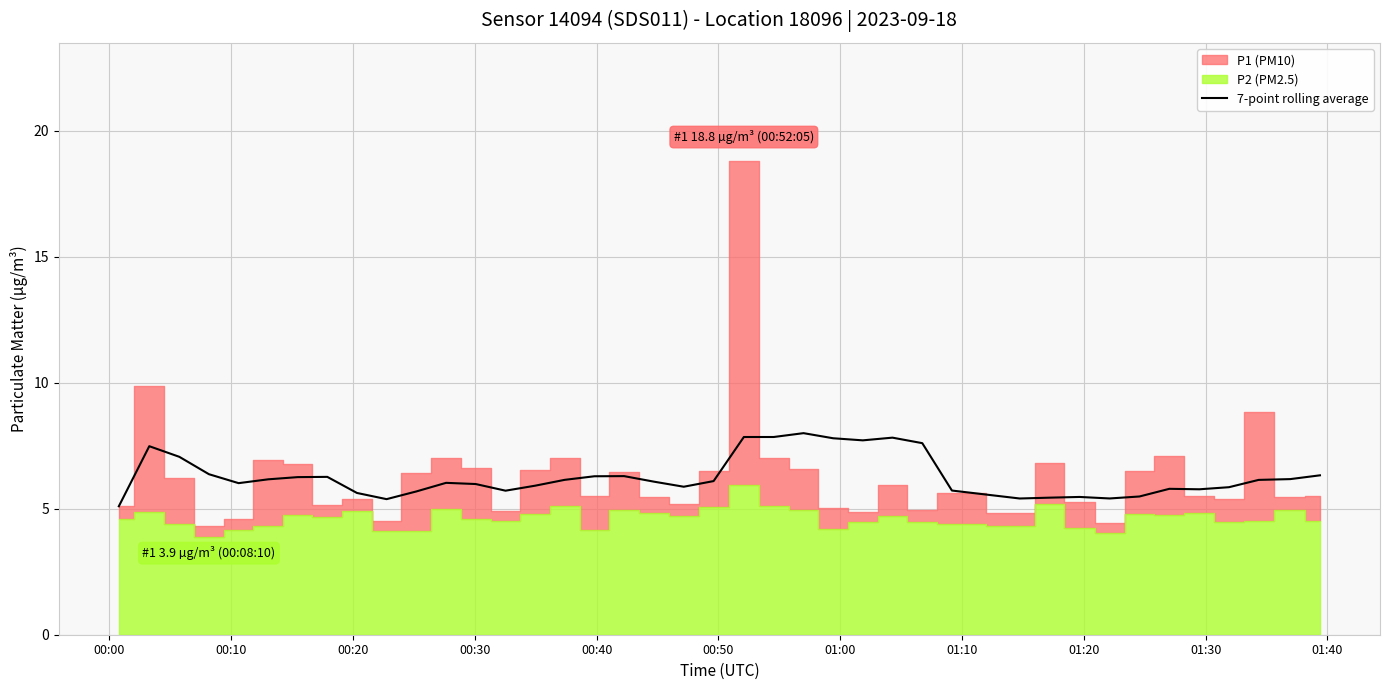

What is the minimum value for 7-point rolling average?

5.1